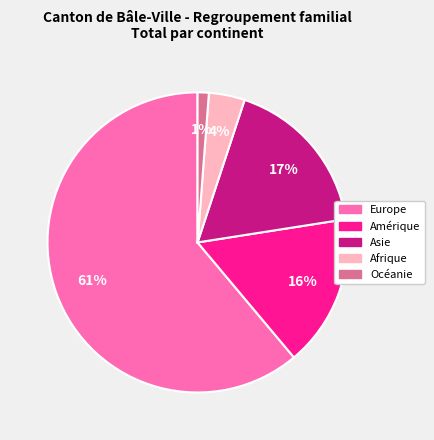

Combined, do Afrique and Europe account for over 50%?

Yes